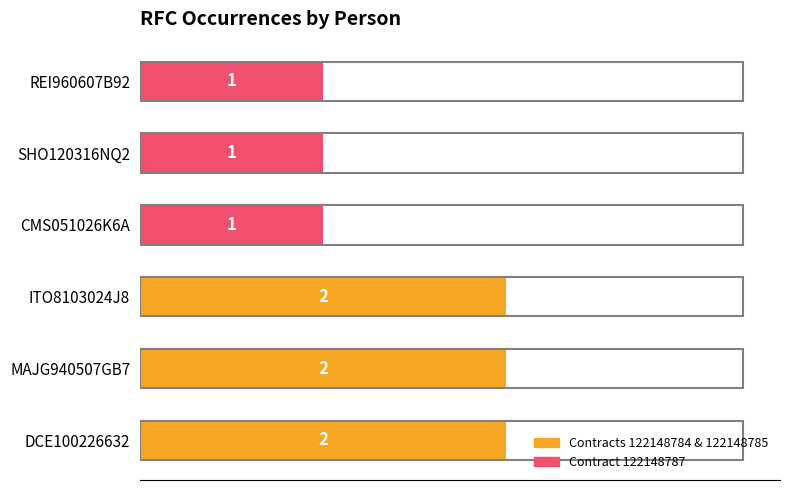

The value at ITO8103024J8 is 3. True or false?

False